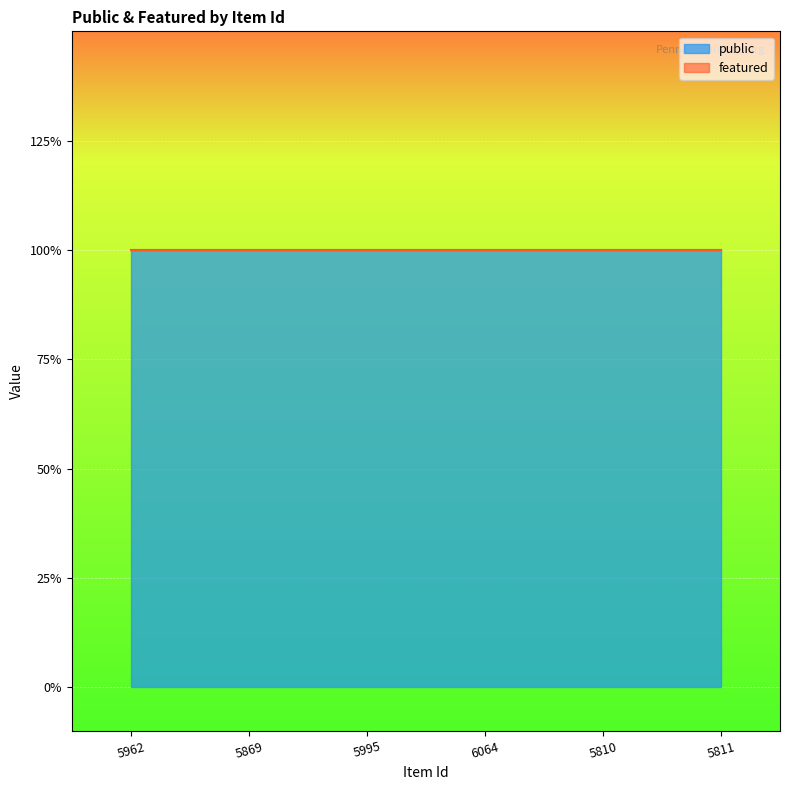

Which series has the largest total across all categories?

public